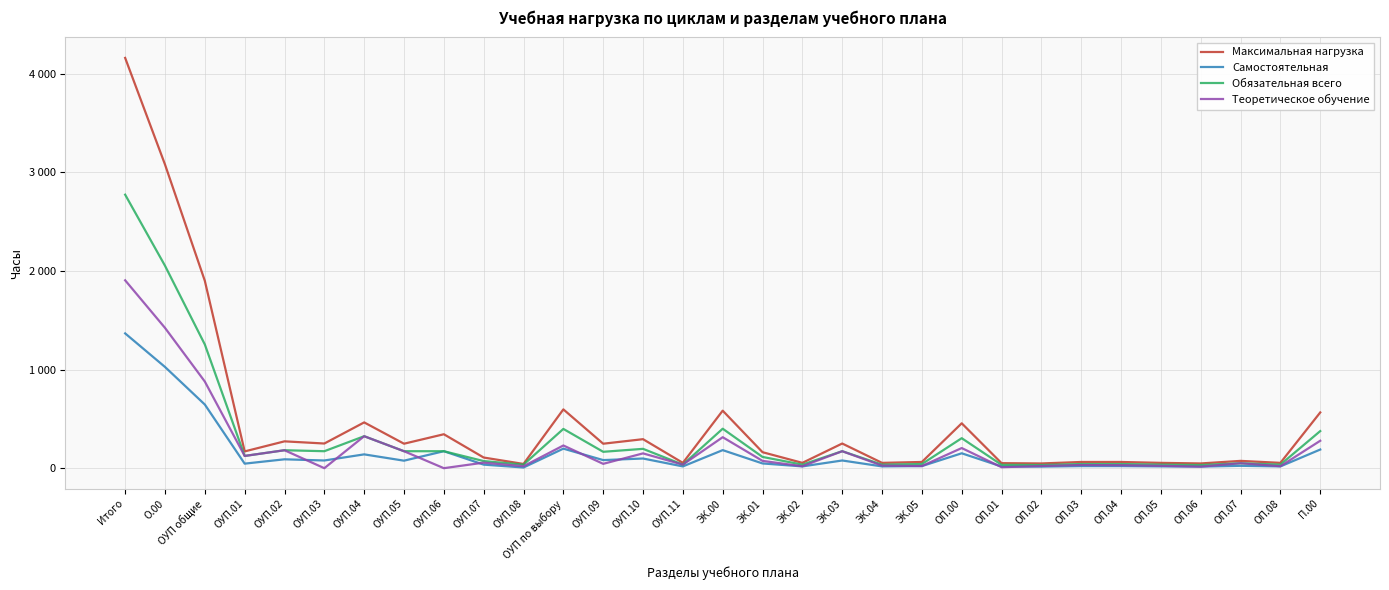

Is this an area chart (filled region under the line)?

No